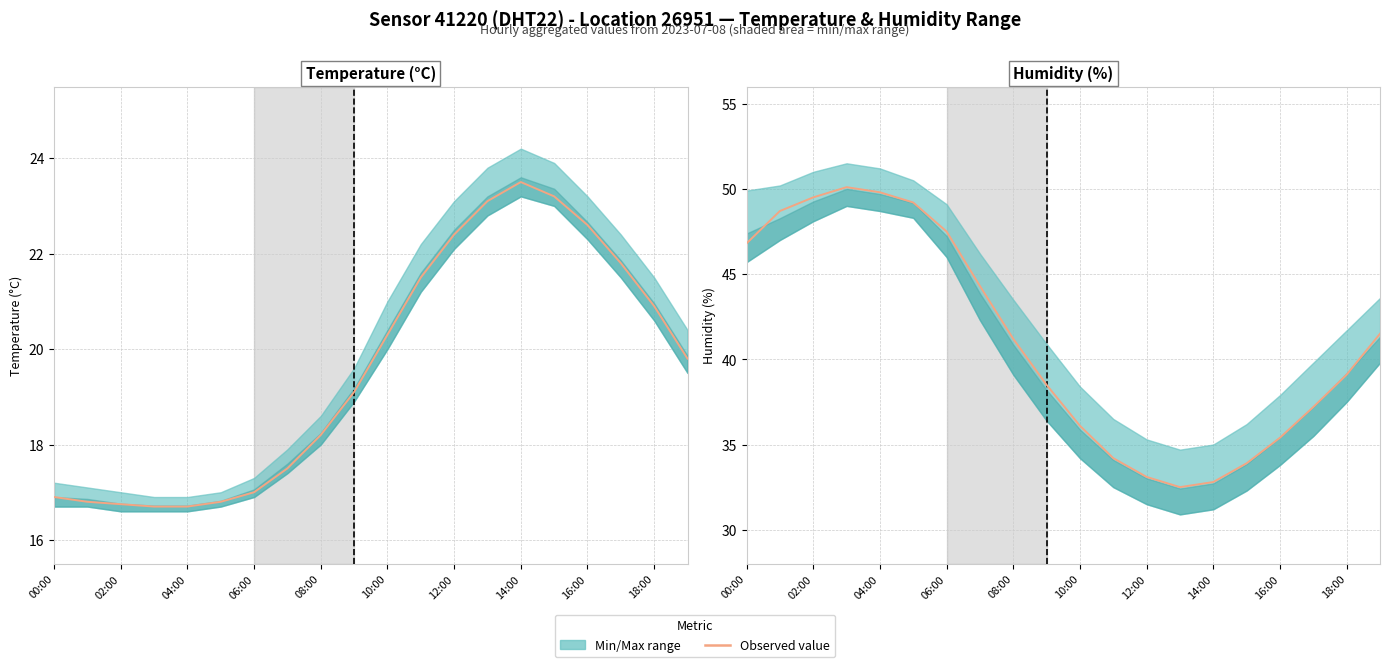

What is the value of the 11th point from the left?

36.1